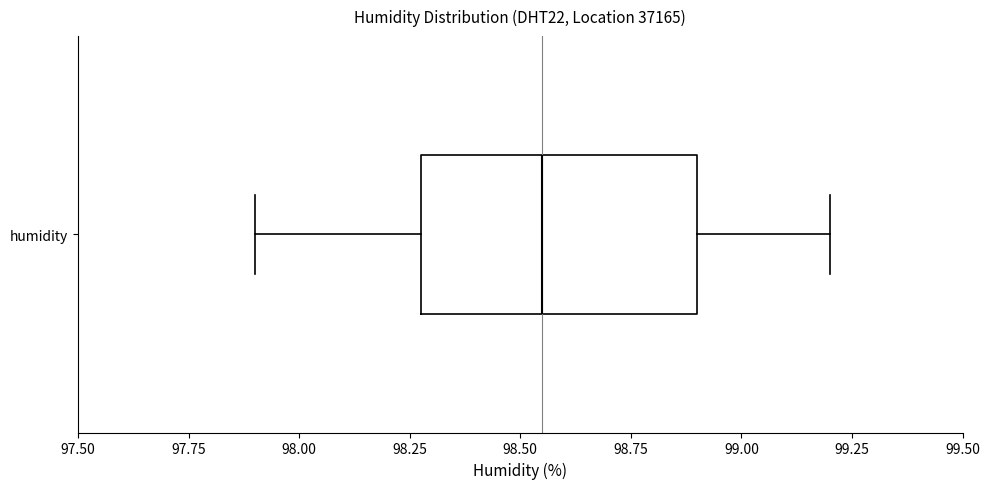

Where does the median line of the box for humidity sit on the x-axis? The values are not printed on the chart, so give them approximately, as read against the axis.

98.55